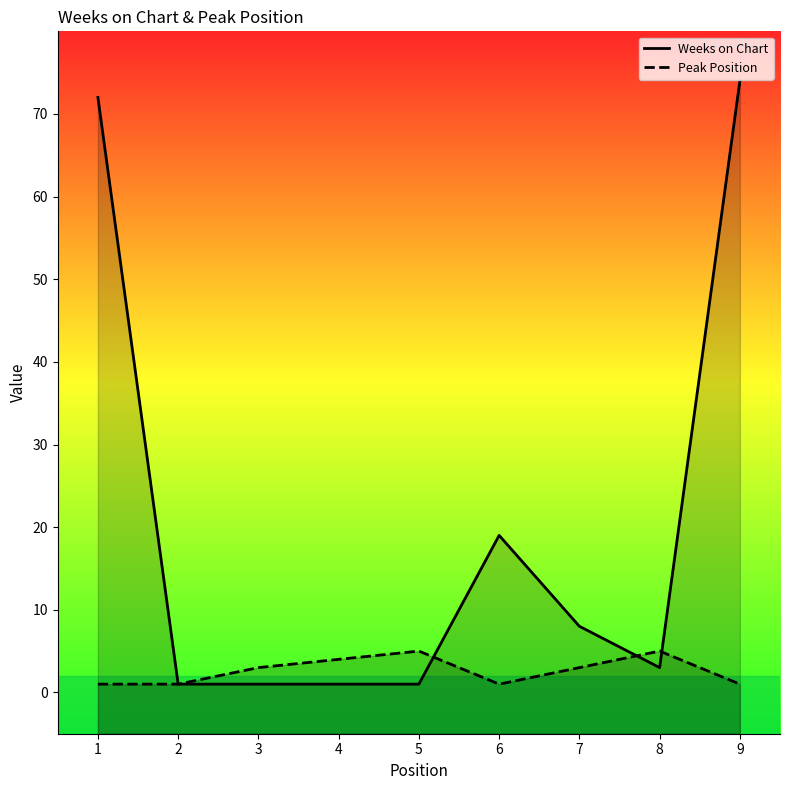

Is it true that Peak Position equals 4 at 4?

True